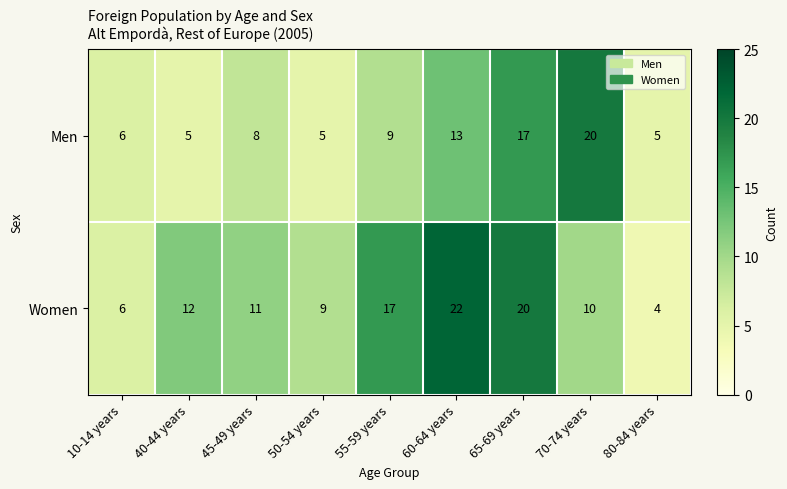

At how many categories does at least one series exceed 18?

3